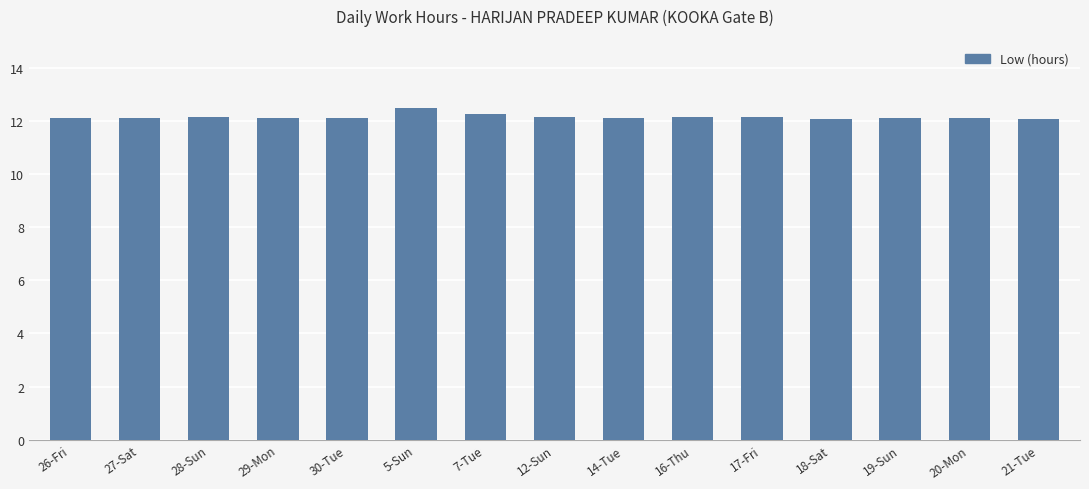

What is the ratio of the value at 16-Thu to the value at 30-Tue?

1.0